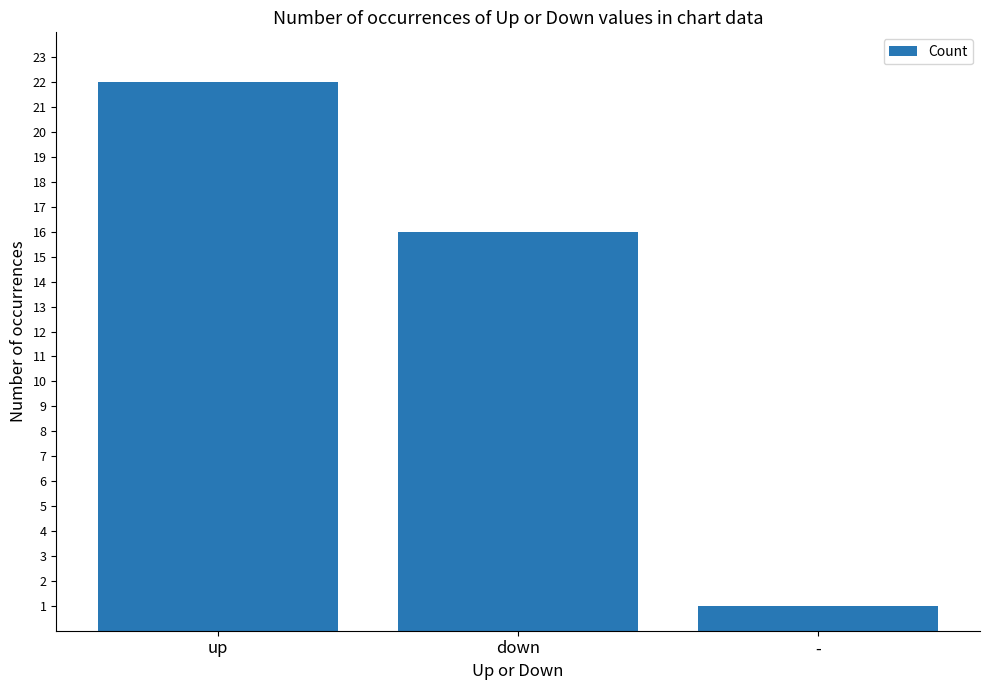

How many categories are shown in the chart?

3